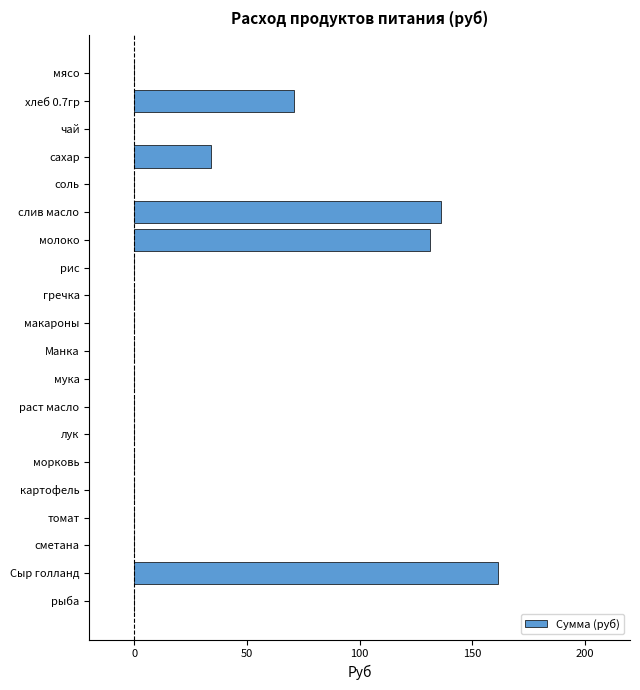

Reading top to bottom, what are all the values shown in this chart?

мясо=0.0	хлеб 0.7гр=70.9	чай=0.0	сахар=34.1	соль=0.0	слив масло=136.1	молоко=131.1	рис=0.0	гречка=0.0	макароны=0.0	Манка=0.0	мука=0.0	раст масло=0.0	лук=0.0	морковь=0.0	картофель=0.0	томат=0.0	сметана=0.0	Сыр голланд=161.2	рыба=0.0